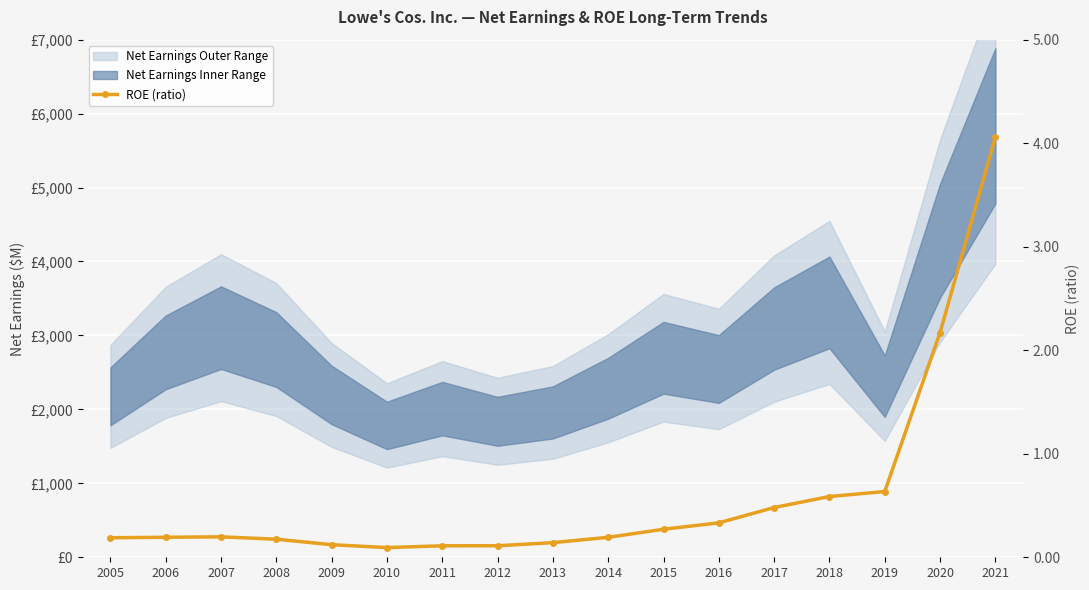

Rank the categories by value from lowest to highest.

2010, 2011, 2012, 2009, 2013, 2008, 2005, 2014, 2006, 2007, 2015, 2016, 2017, 2018, 2019, 2020, 2021